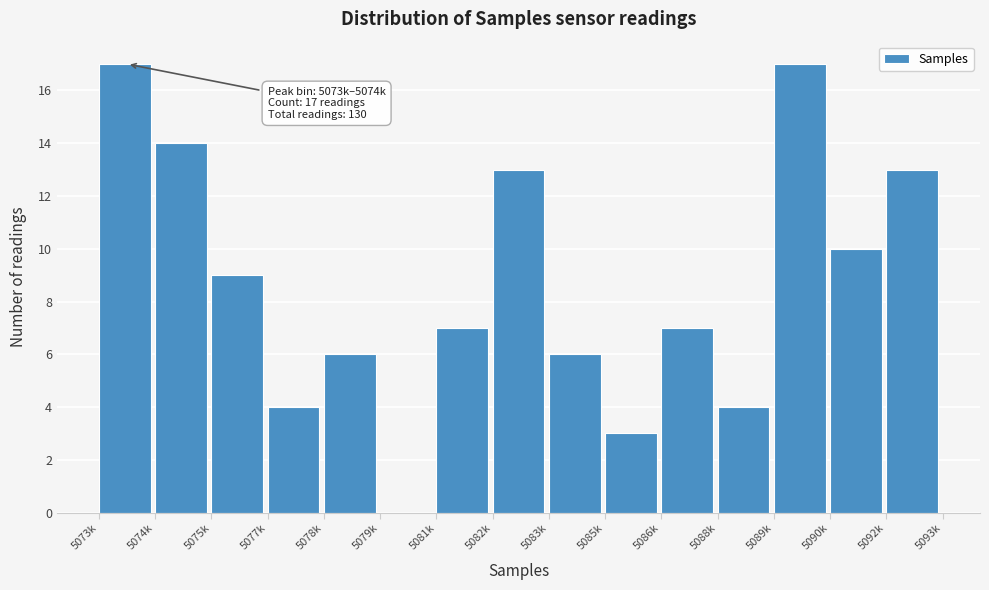

Reading left to right, extract all data points from this chart.

5073k=17	5074k=14	5075k=9	5077k=4	5078k=6	5079k=0	5081k=7	5082k=13	5083k=6	5085k=3	5086k=7	5088k=4	5089k=17	5090k=10	5092k=13